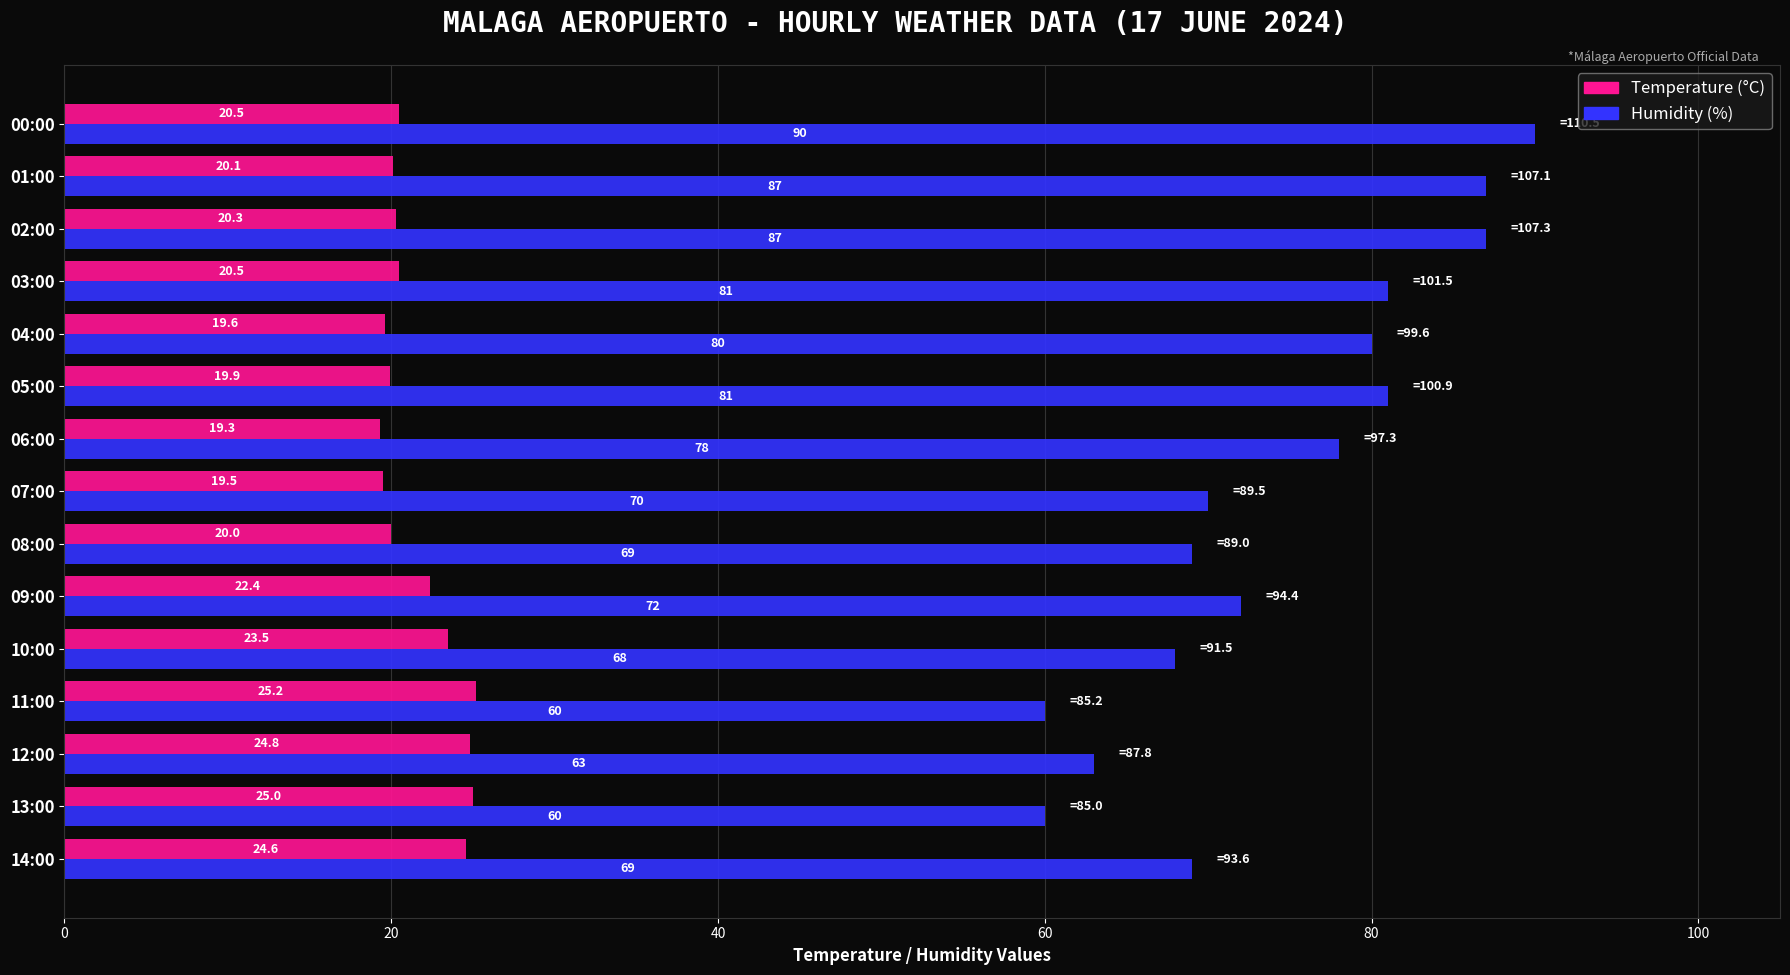

At 04:00, list the series in order from largest to smallest.

Humidity (%), Temperature (°C)